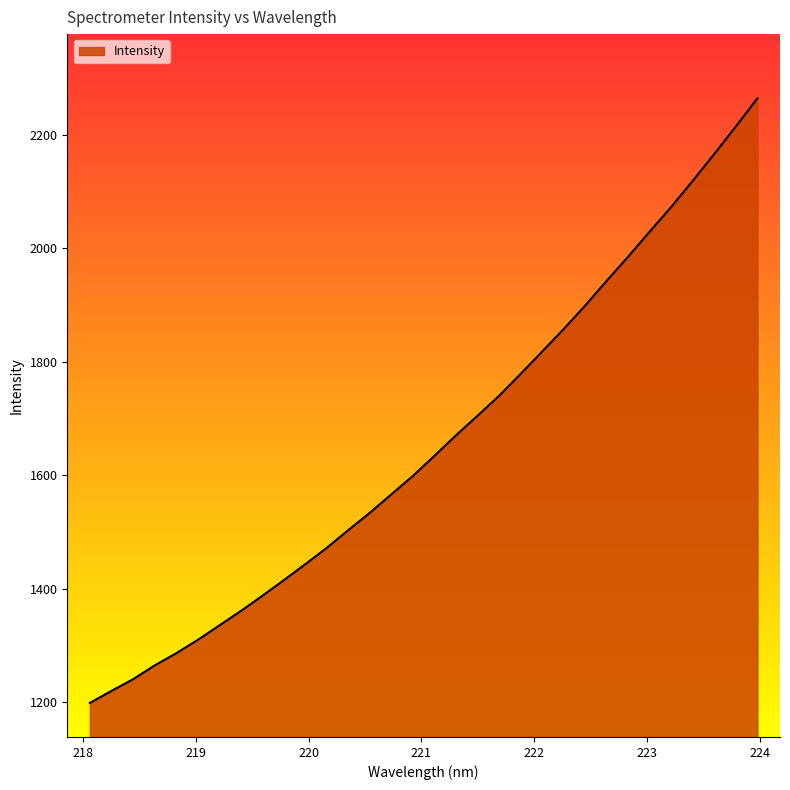

What is the difference between the maximum and minimum values?

1065.2